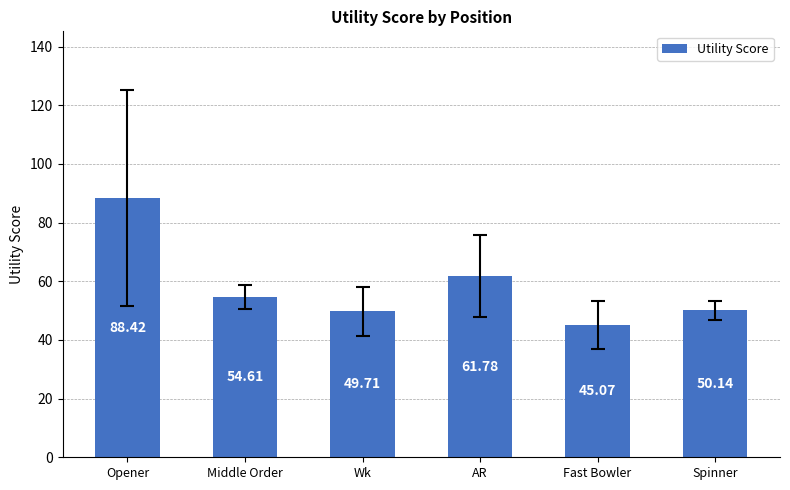

What is the value of the 1st bar from the left?

88.4